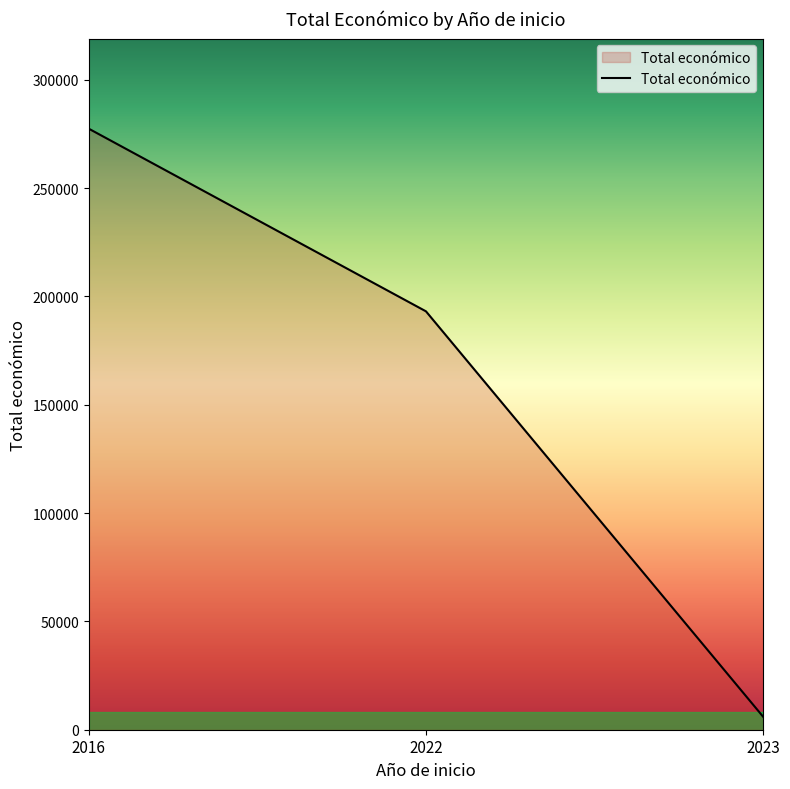

What is the difference between the maximum and second lowest values?

84309